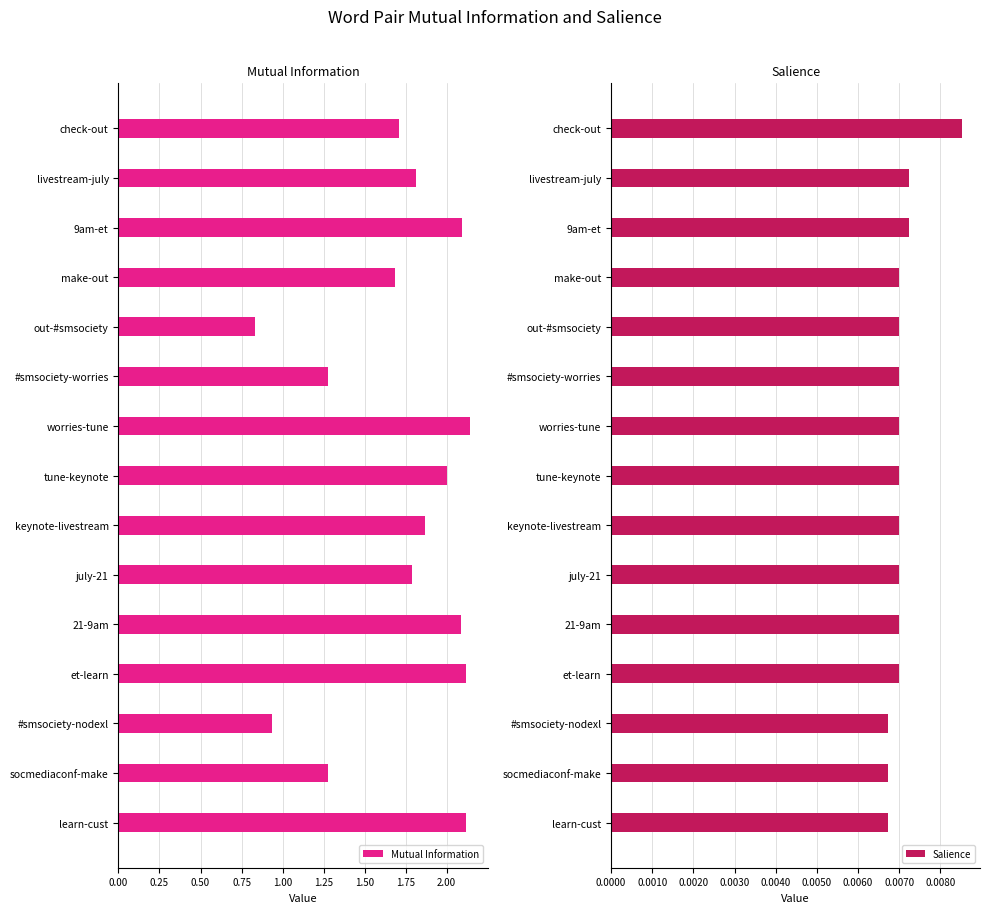

Count the Salience values in the range 0 to 1.

15